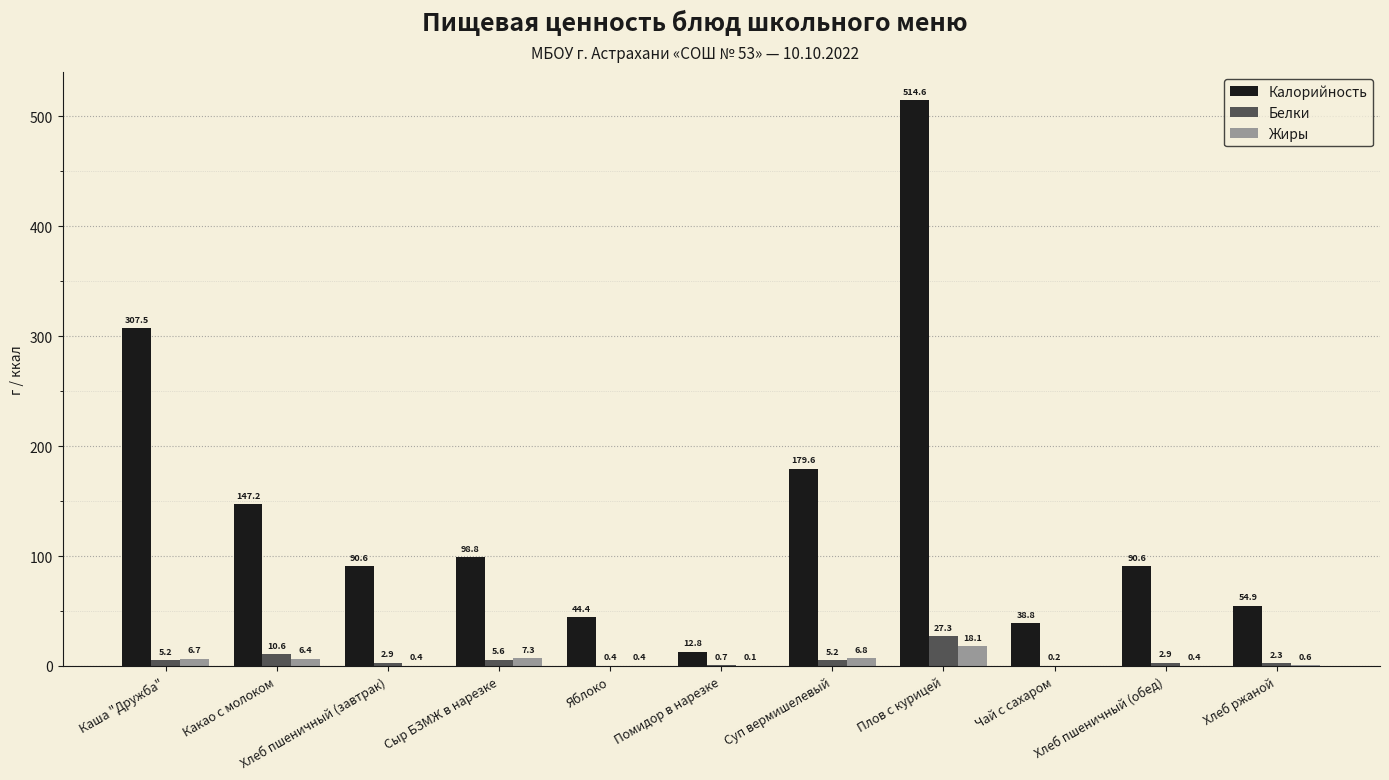

What value does the Калорийность series have at Хлеб ржаной?

54.9